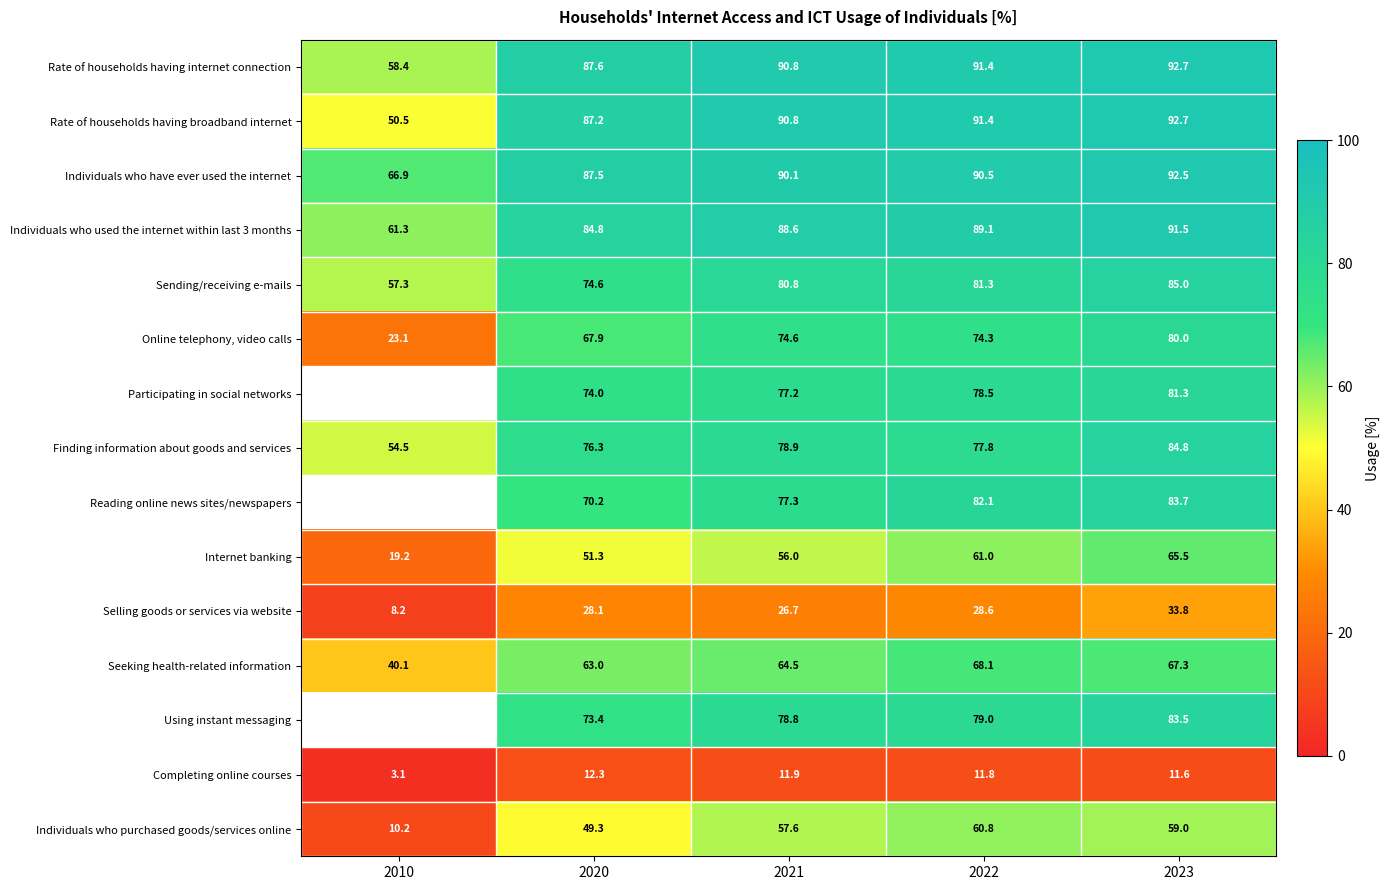

At which category does the chart reach its peak across all series?

2023